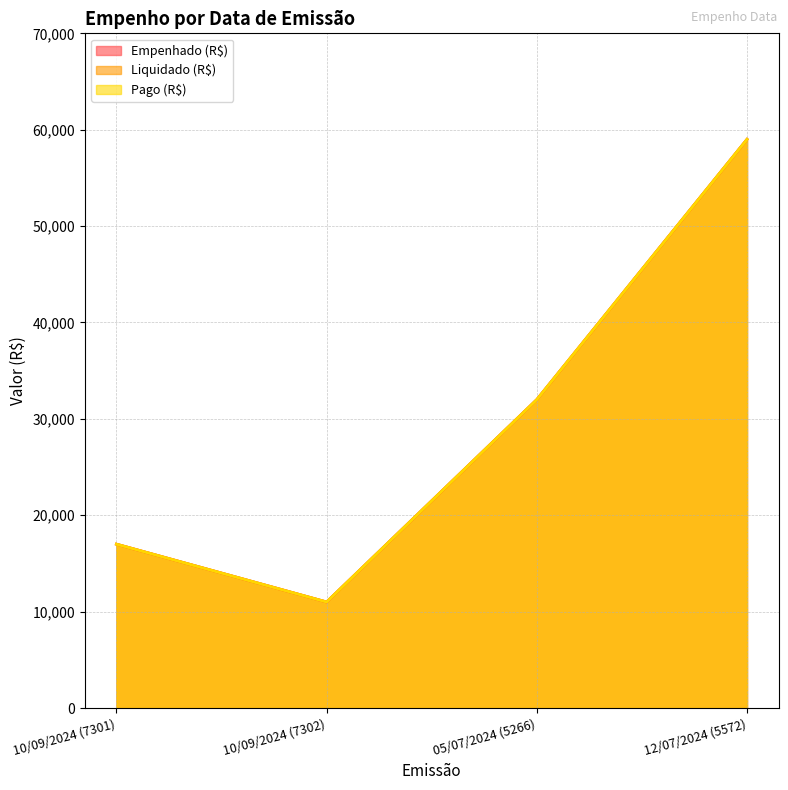

True or false: Pago (R$) and Empenhado (R$) cross at least once.

False